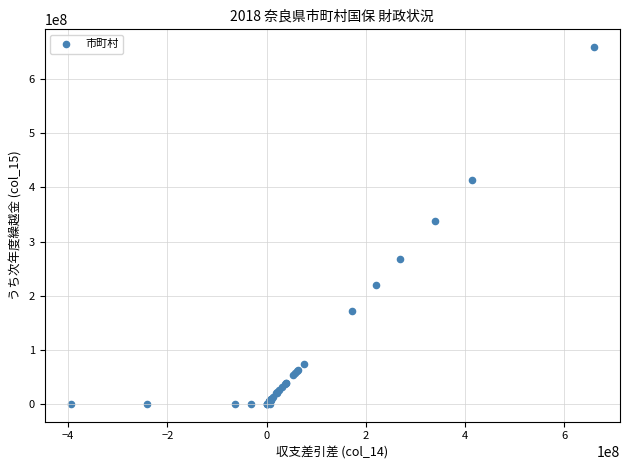

What Y value in the scatter plot is closest to 329640622?

338515787